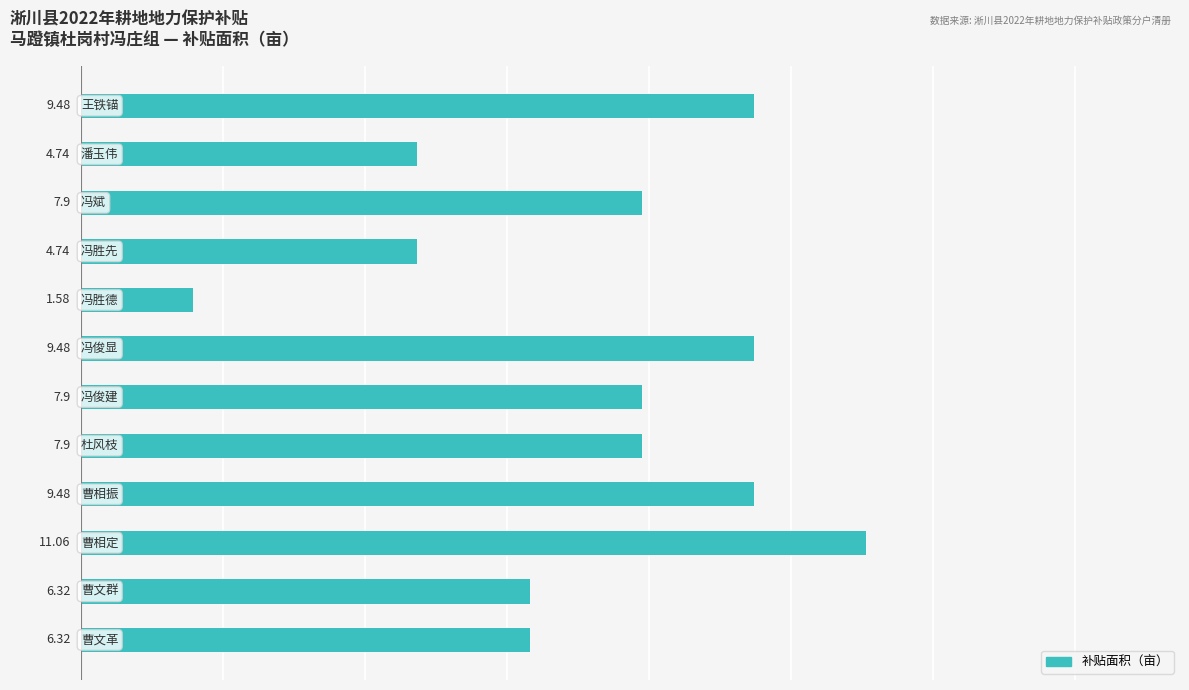

What is the difference between the maximum and minimum values?

9.5